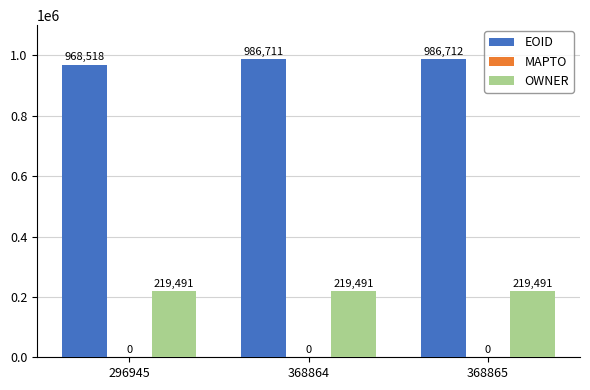

Is the value of EOID at 296945 greater than the value of OWNER at 296945?

Yes